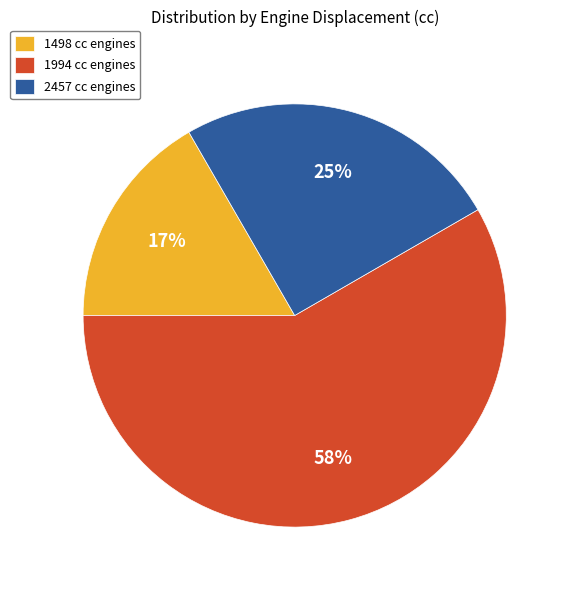

How many segments does this pie chart have?

3